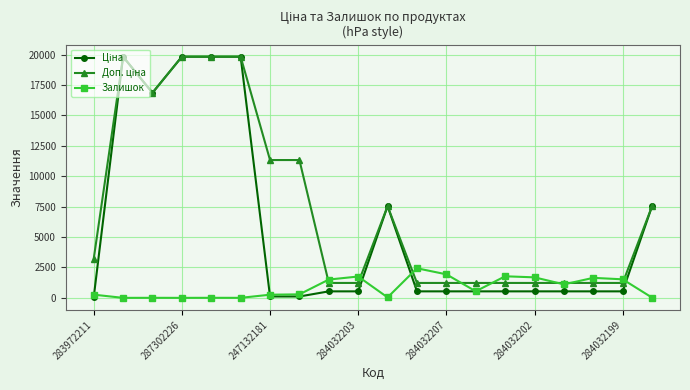

What is the greatest value displayed?

19831.1